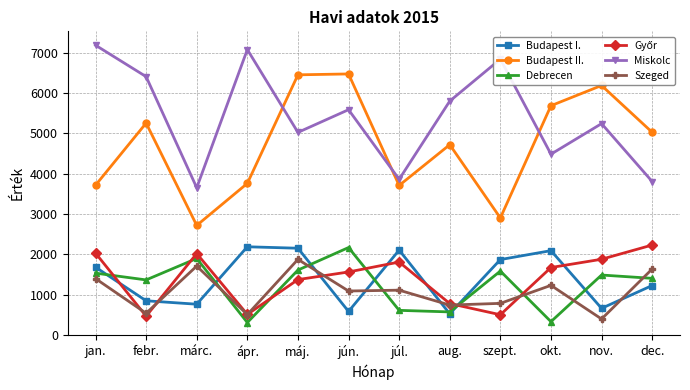

What is the highest value of the Budapest II. series?

6469